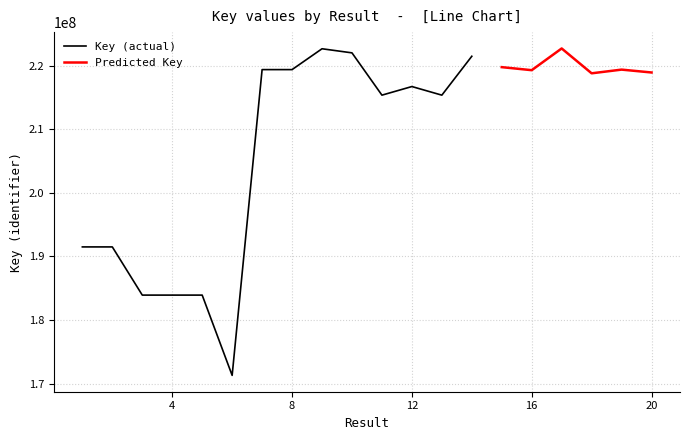

At which category is the sum across all series the highest?

17